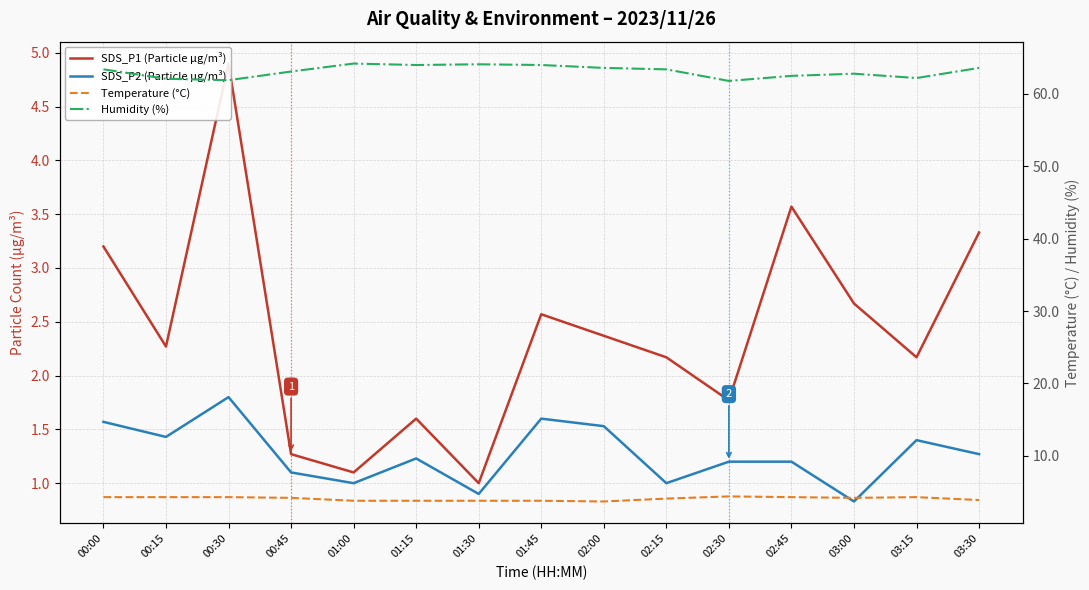

Reading left to right, list all the values displayed in this chart.

SDS_P1 (Particle µg/m³): 3.2	2.3	4.9	1.3	1.1	1.6	1.0	2.6	2.4	2.2	1.8	3.6	2.7	2.2	3.3
SDS_P2 (Particle µg/m³): 1.6	1.4	1.8	1.1	1.0	1.2	0.9	1.6	1.5	1.0	1.2	1.2	0.8	1.4	1.3
Temperature (°C): 4.3	4.3	4.3	4.2	3.8	3.8	3.8	3.8	3.7	4.1	4.4	4.3	4.2	4.3	3.9
Humidity (%): 63.4	62.1	61.9	63.1	64.2	64.0	64.1	64.0	63.6	63.4	61.8	62.5	62.8	62.2	63.6